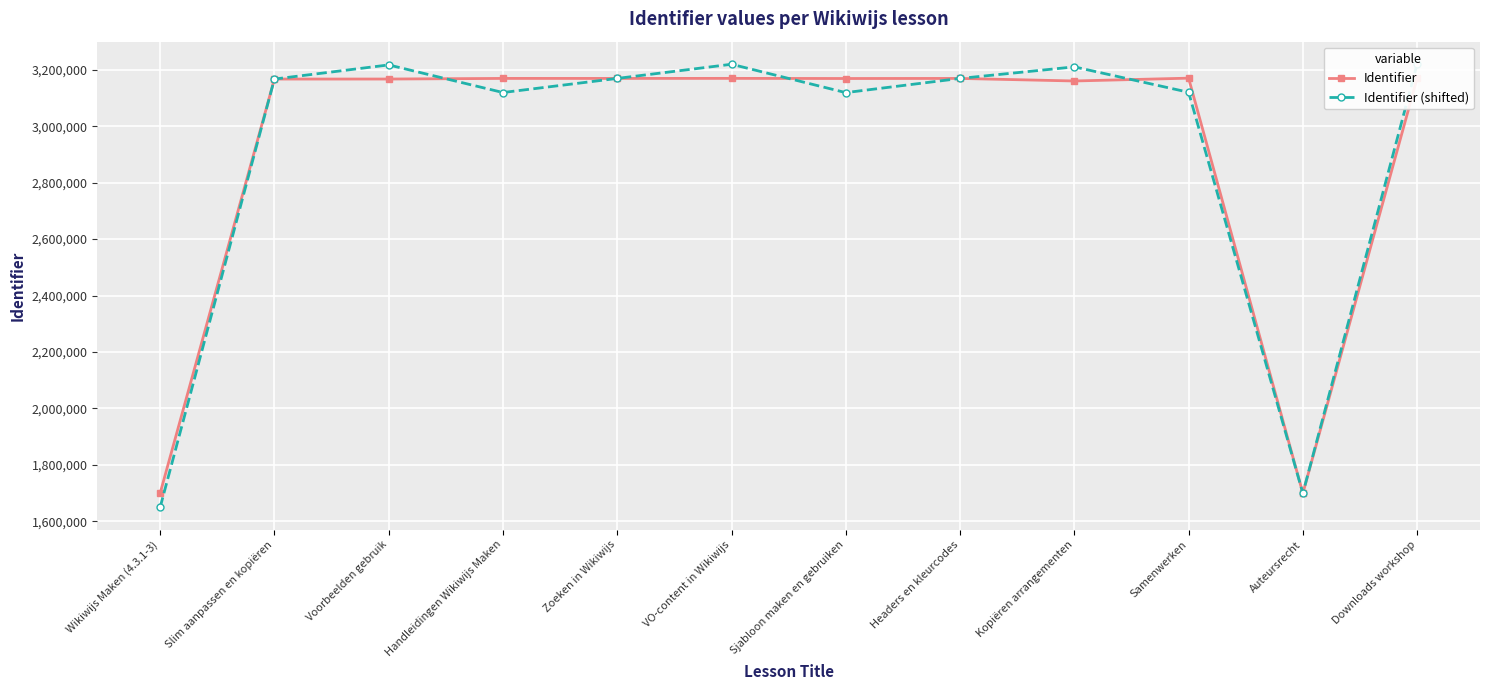

True or false: Identifier has a value of 4200471 at Headers en kleurcodes.

False